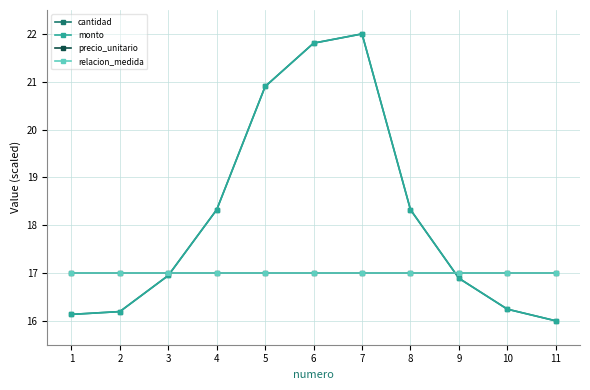

Does the chart have visible grid lines?

Yes